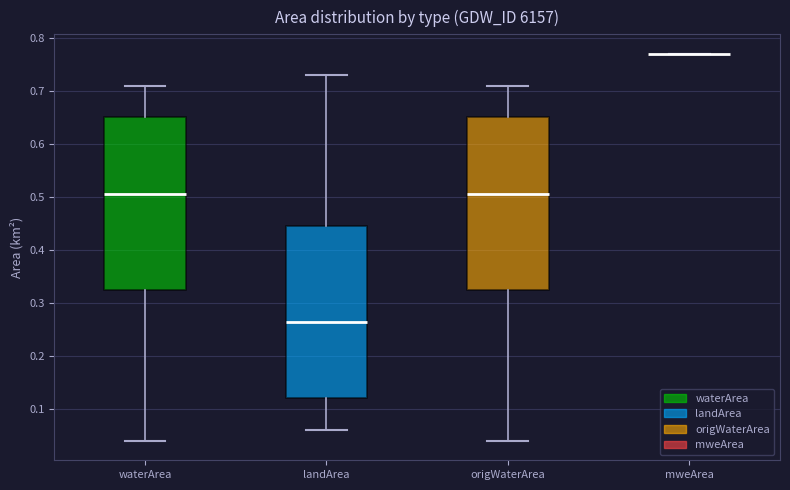

Reading left to right, transcribe this box plot: for each box, give where its median line is, the range the box spans, and where its two whiskers end, as read against the y-axis. The values are not printed on the chart, so give them approximately, as read against the axis.

waterArea: median 0.51, box 0.33 to 0.65, whiskers 0.04 to 0.71
landArea: median 0.27, box 0.12 to 0.45, whiskers 0.06 to 0.73
origWaterArea: median 0.51, box 0.33 to 0.65, whiskers 0.04 to 0.71
mweArea: box collapsed to a line at 0.77, whiskers 0.77 to 0.77